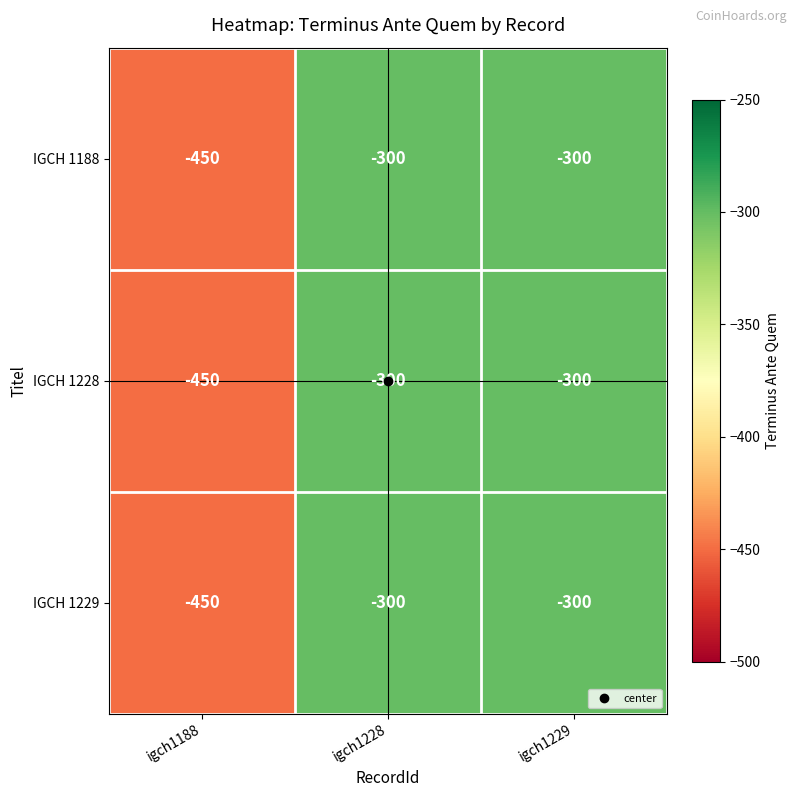

Where is IGCH 1228 nearest to the value -375?

igch1188